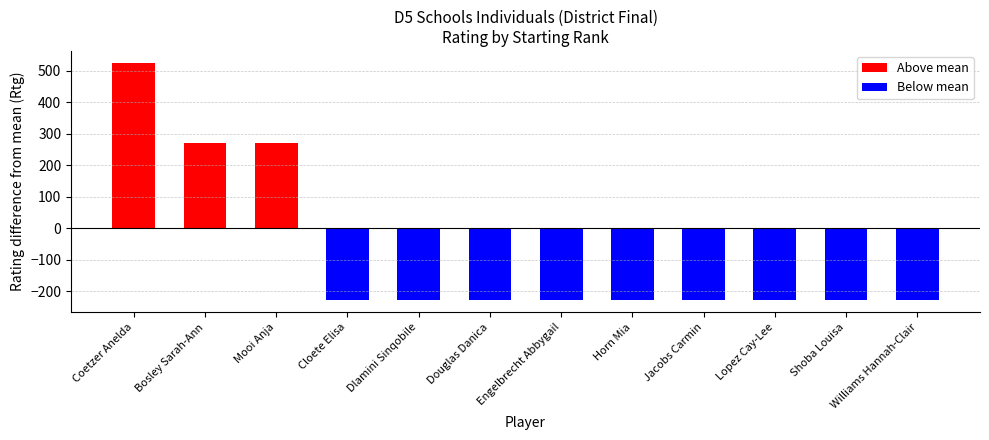

What is the value of the 6th bar from the left?

-229.6